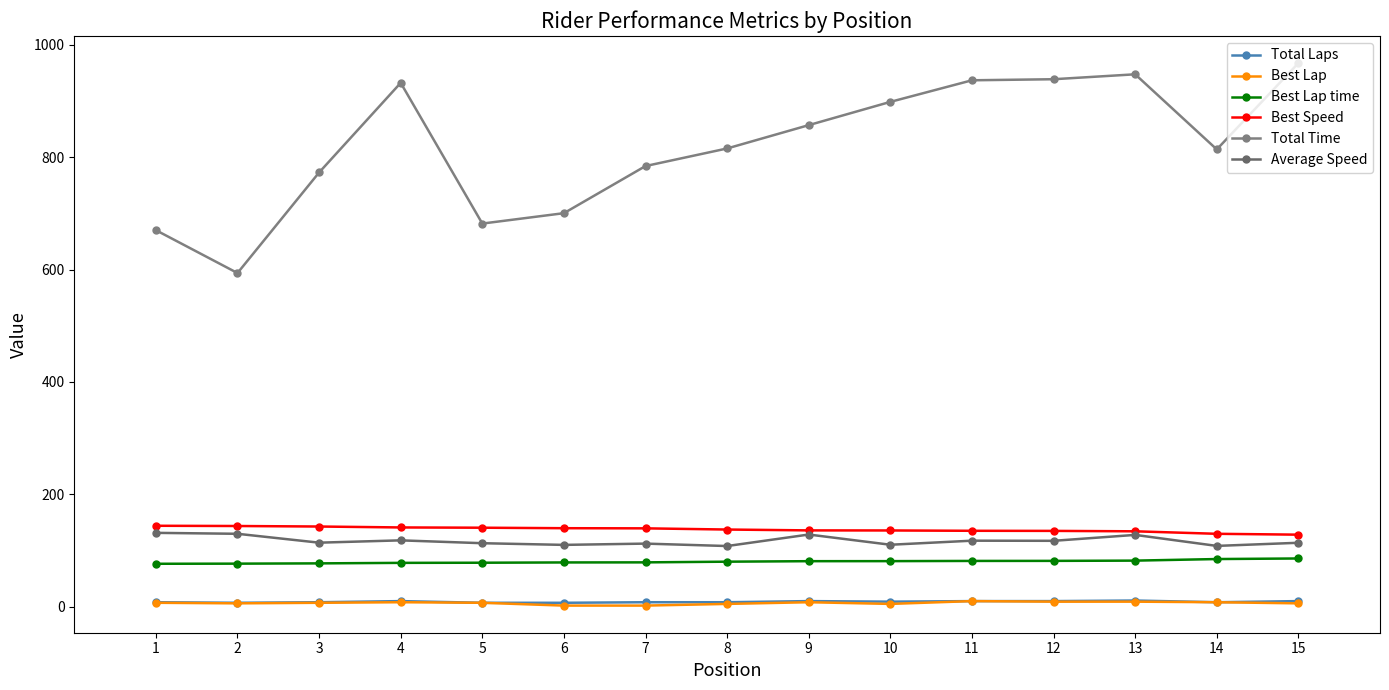

What is the difference between the Average Speed values at 4 and 8?

10.1